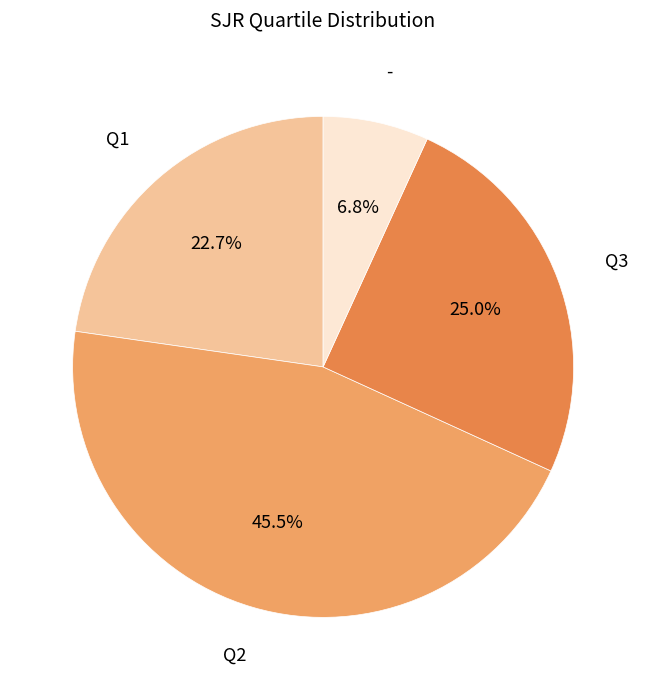

Rank the categories by value from highest to lowest.

Q2, Q3, Q1, -